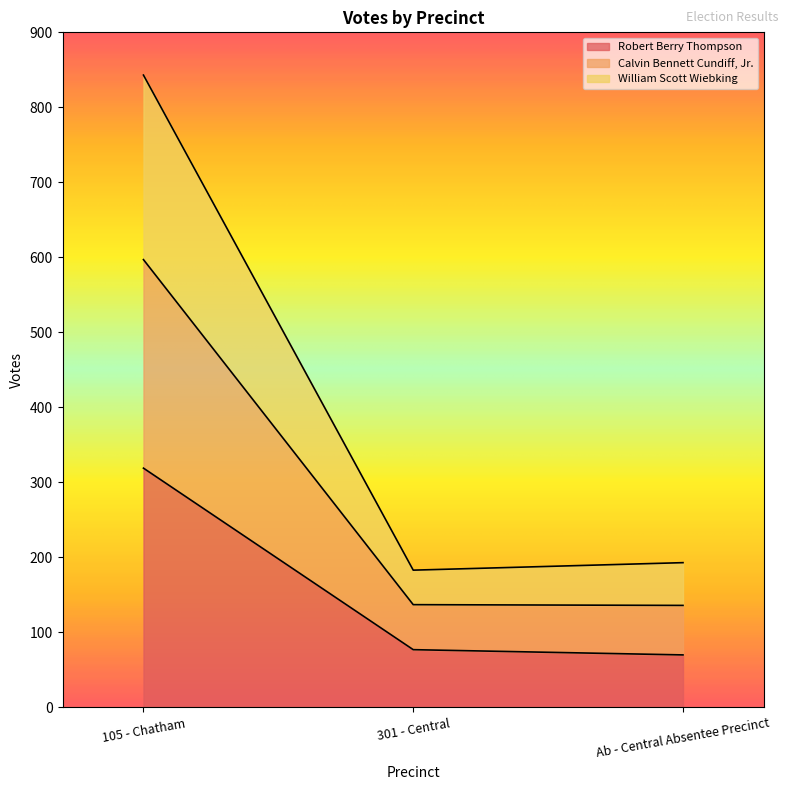

At which category is the sum across all series the highest?

105 - Chatham